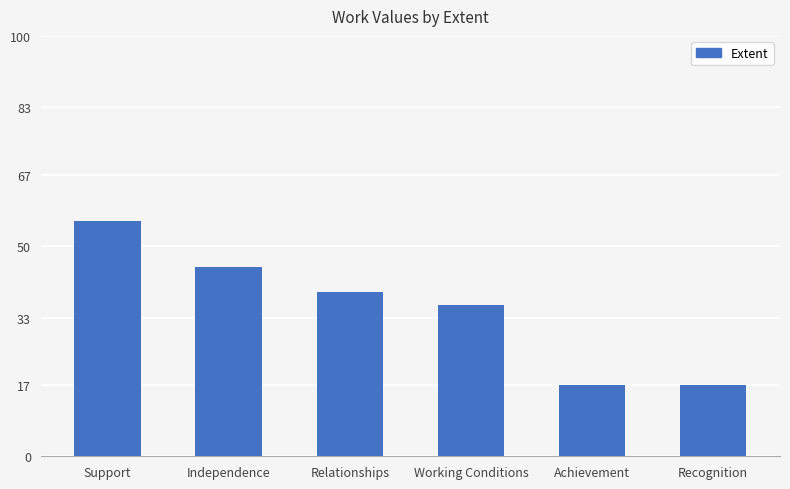

What is the average value?

35